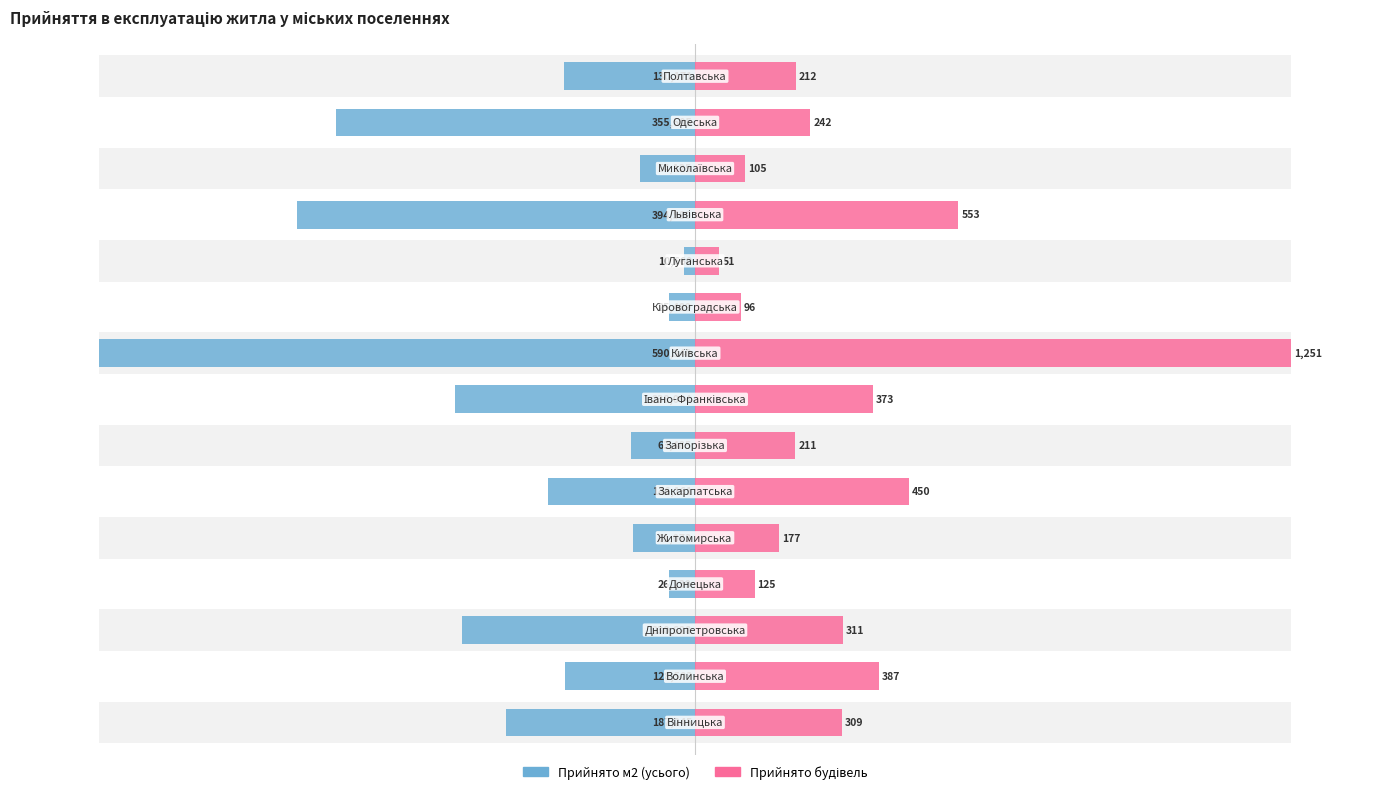

Which has a higher value, 10 or 14?

10